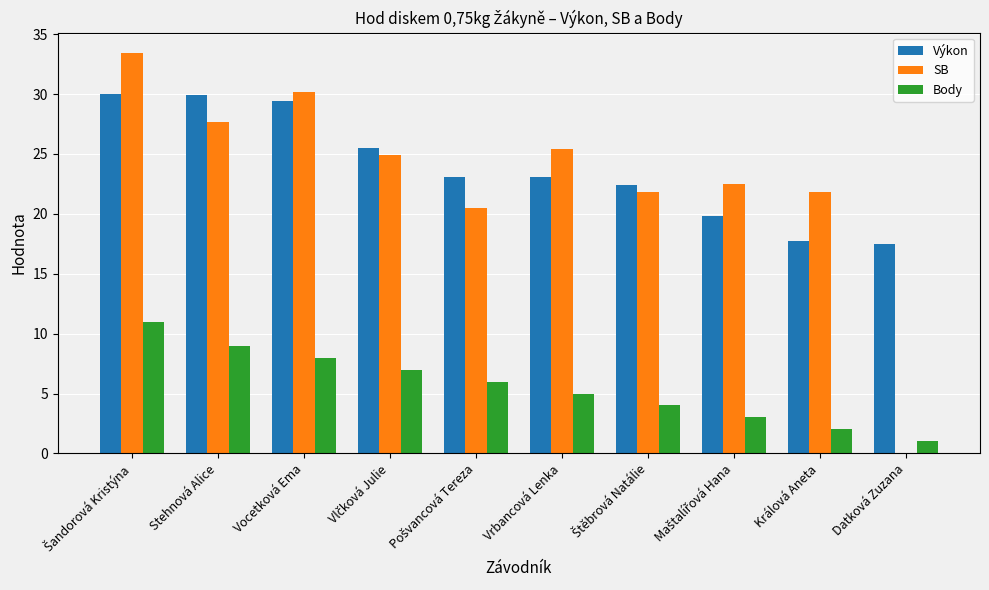

What is the maximum value for SB?

33.5